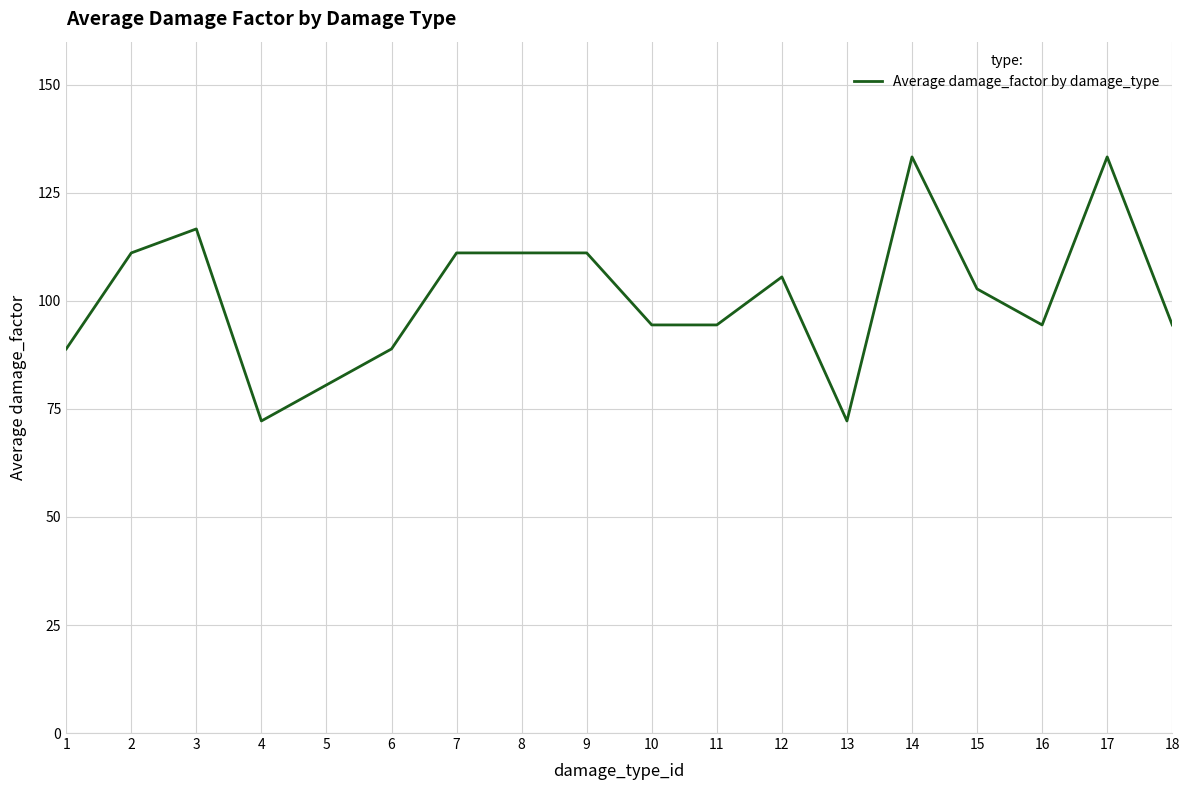

Where does the data first go above 102?

2